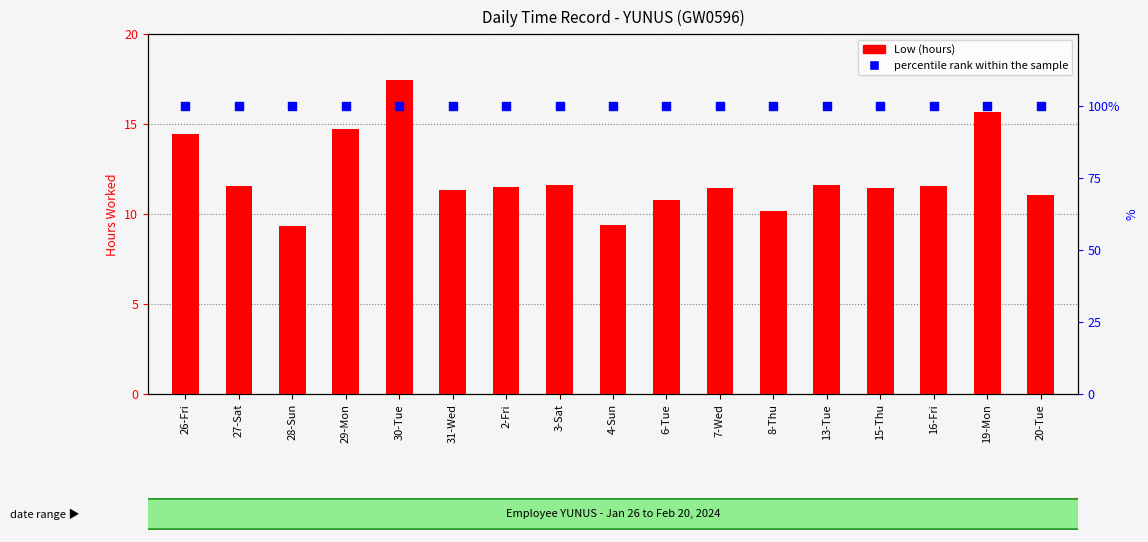

Which series has the largest total across all categories?

percentile rank within the sample